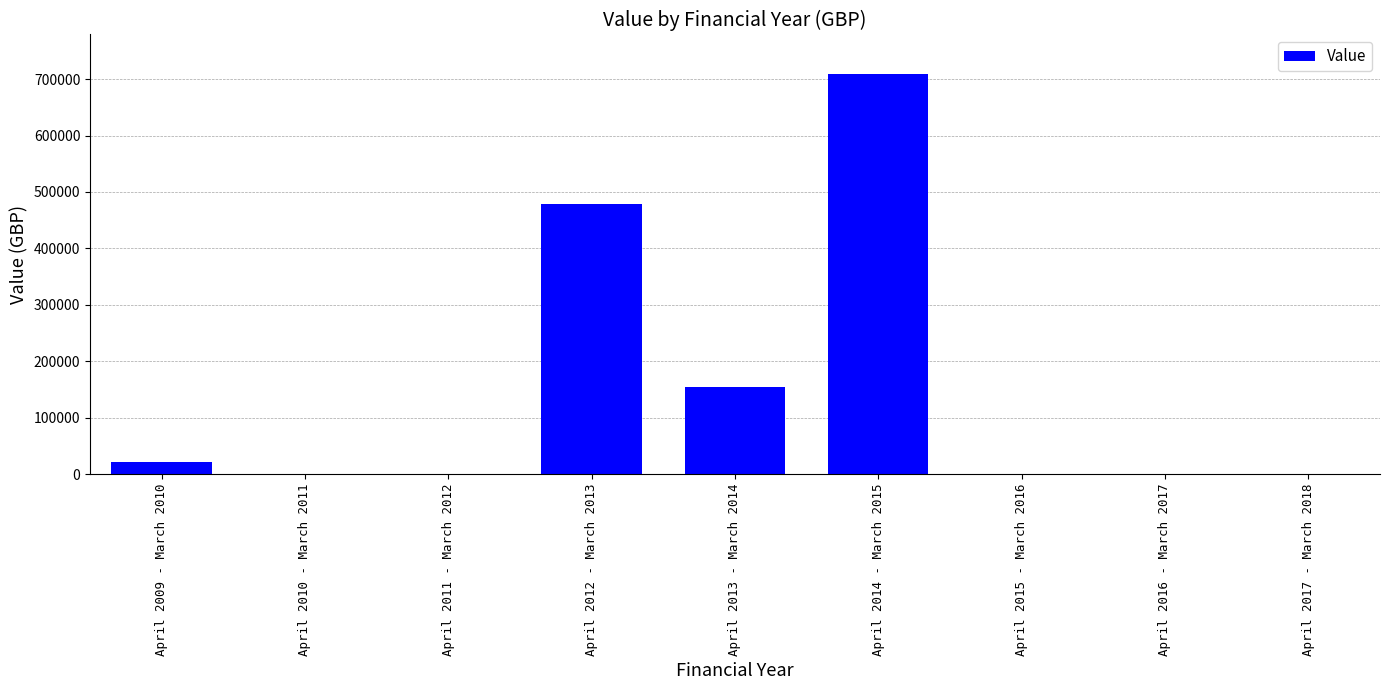

Approximately how many times larger is the value at April 2012 - March 2013 compared to April 2014 - March 2015?

0.7